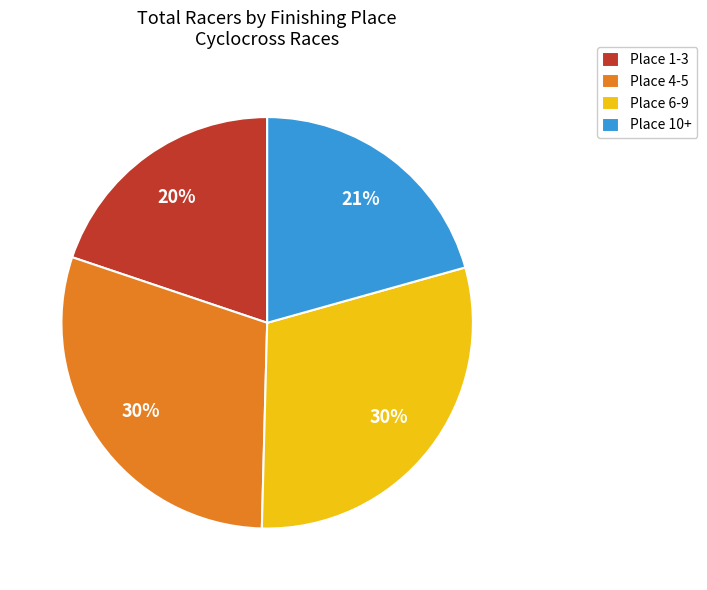

Do Place 1-3 and Place 10+ together represent more than half of the pie?

No